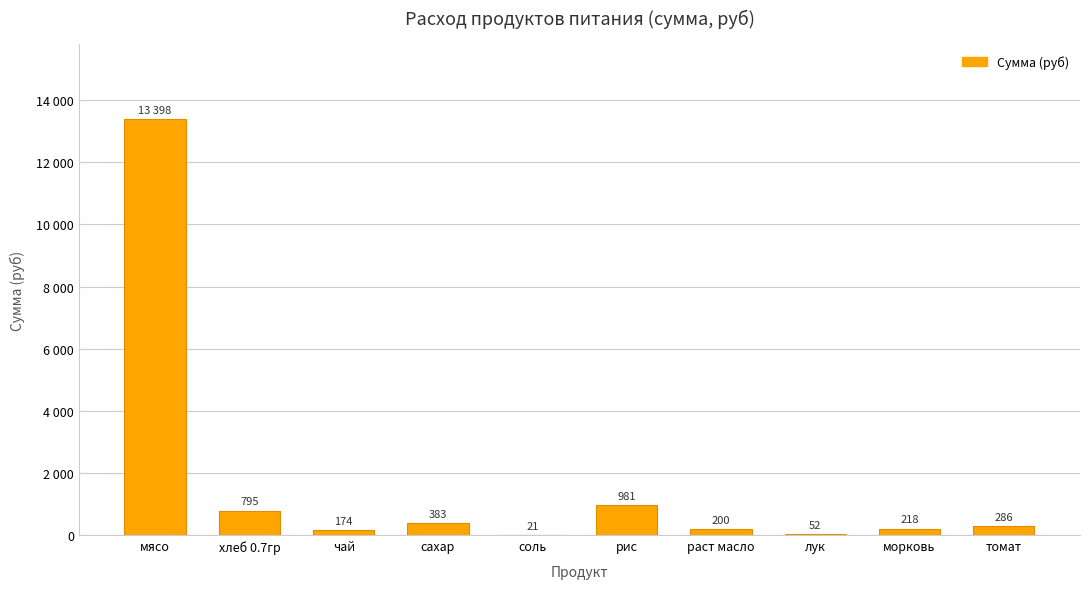

Rank the categories by value from highest to lowest.

мясо, рис, хлеб 0.7гр, сахар, томат, морковь, раст масло, чай, лук, соль